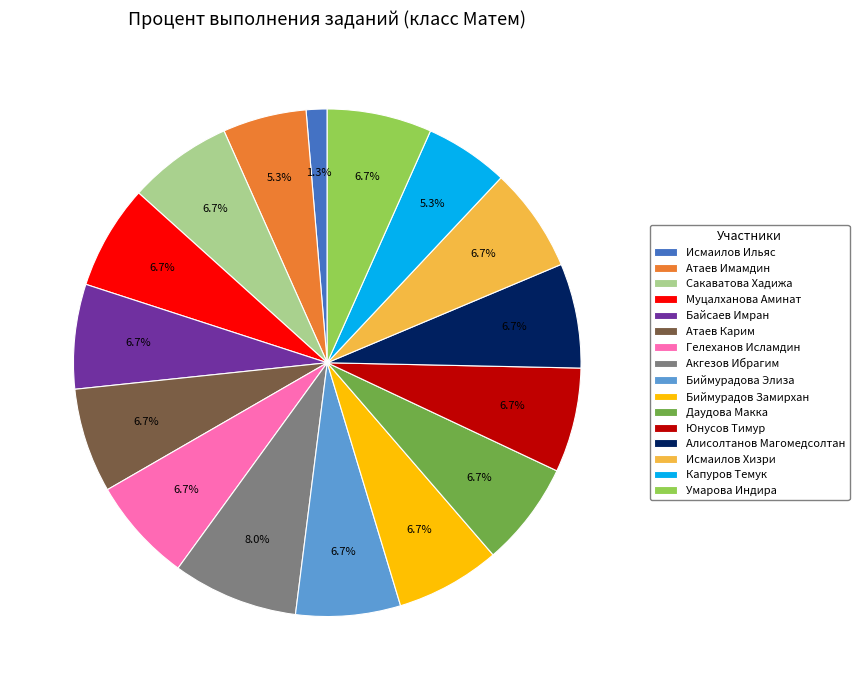

To the nearest percent, what percentage of the pie is Муцалханова Аминат?

7%